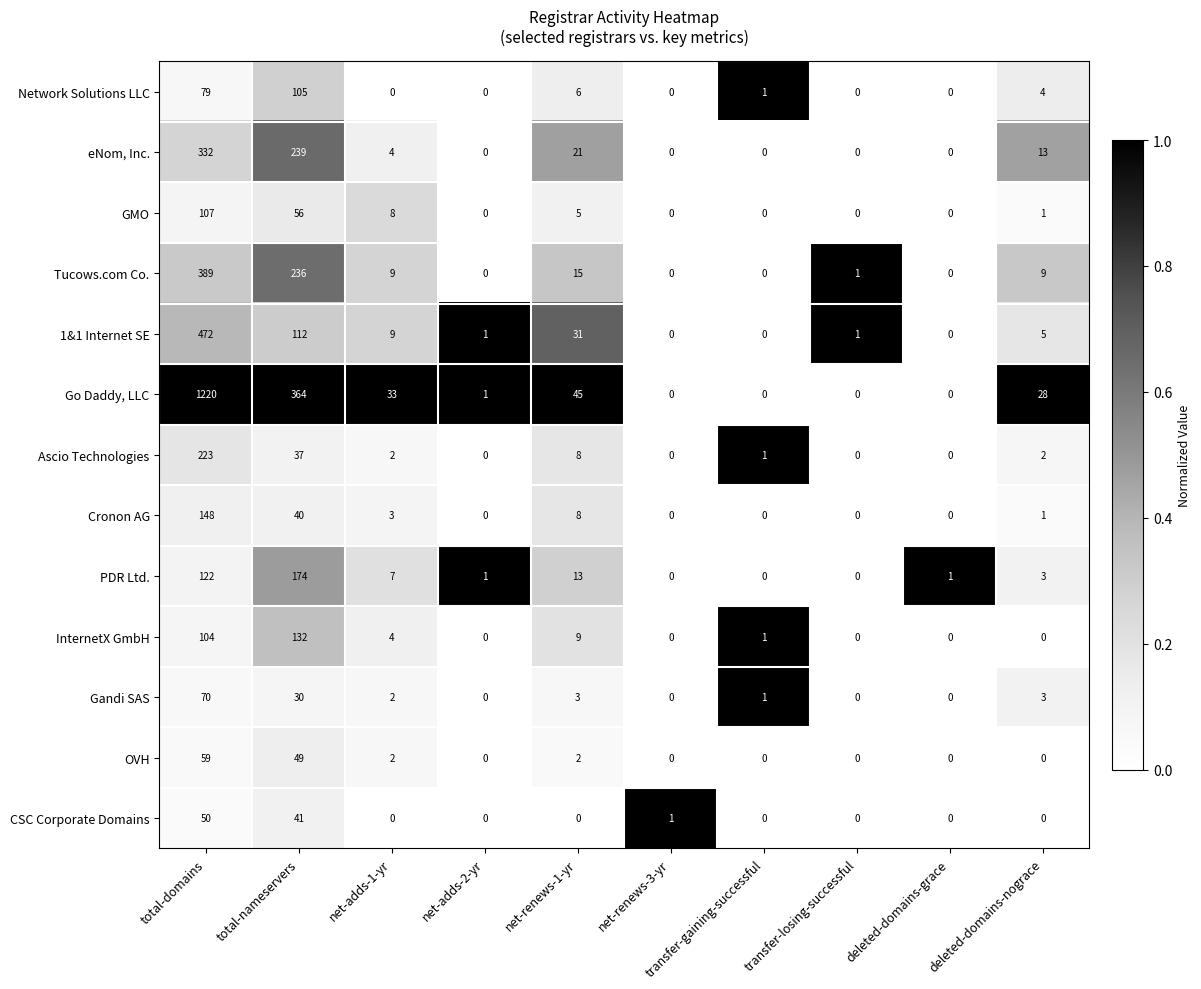

At how many categories does at least one series exceed 0?

10